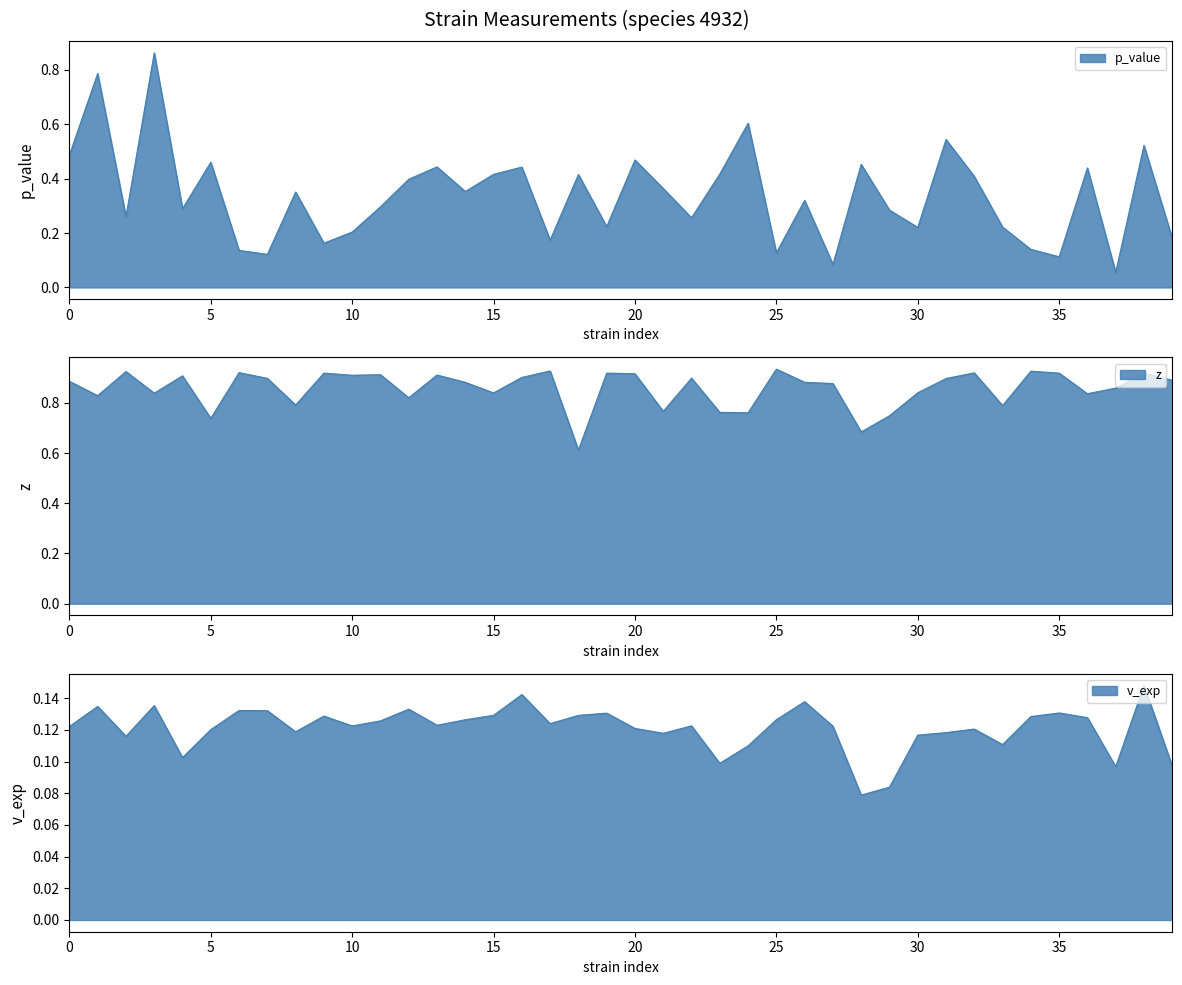

What is the value of the z point at the 13th from the left?

0.8